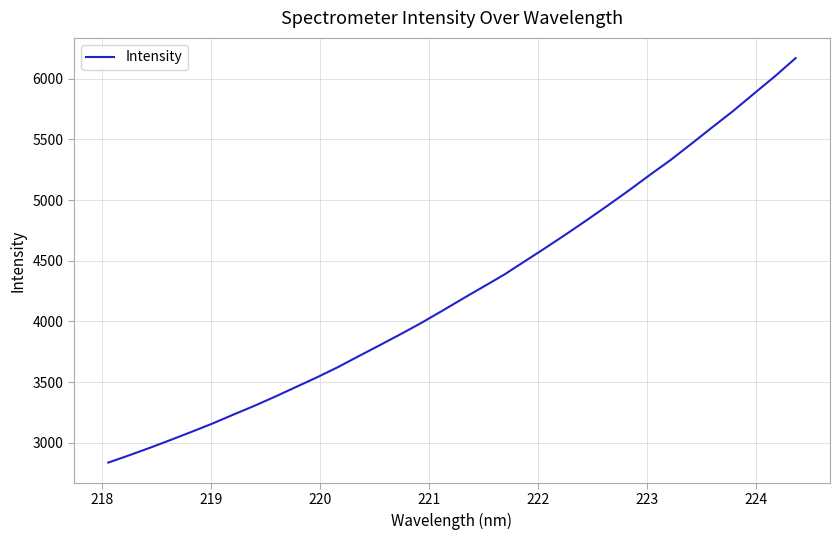

What is the average value?

4263.2